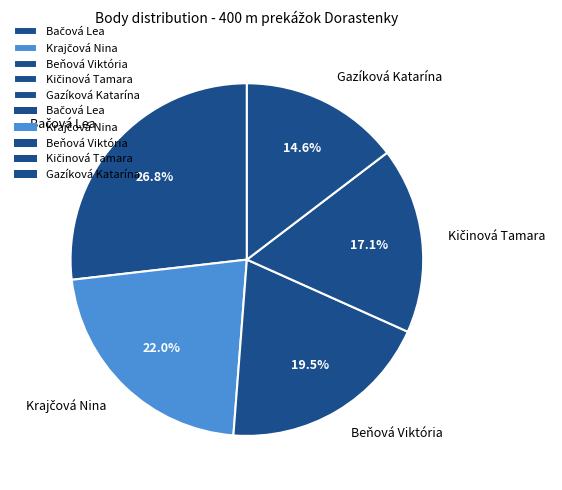

How much of the chart is everything except Beňová Viktória?

80.5%